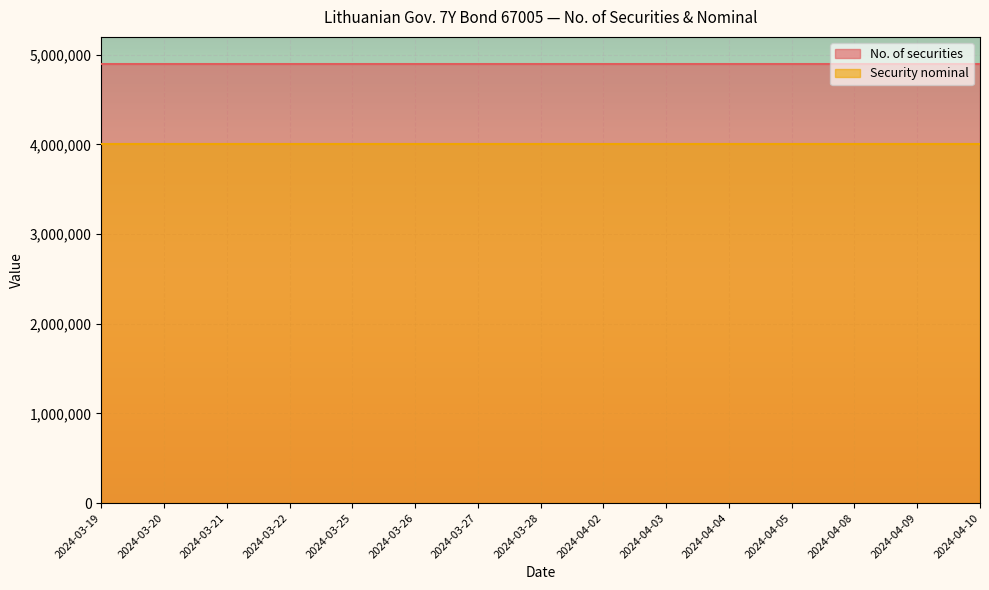

Reading right to left, transcribe all the data shown in this chart.

No. of securities: 2024-04-10=4900000	2024-04-09=4900000	2024-04-08=4900000	2024-04-05=4900000	2024-04-04=4900000	2024-04-03=4900000	2024-04-02=4900000	2024-03-28=4900000	2024-03-27=4900000	2024-03-26=4900000	2024-03-25=4900000	2024-03-22=4900000	2024-03-21=4900000	2024-03-20=4900000	2024-03-19=4900000
Security nominal: 2024-04-10=4000000	2024-04-09=4000000	2024-04-08=4000000	2024-04-05=4000000	2024-04-04=4000000	2024-04-03=4000000	2024-04-02=4000000	2024-03-28=4000000	2024-03-27=4000000	2024-03-26=4000000	2024-03-25=4000000	2024-03-22=4000000	2024-03-21=4000000	2024-03-20=4000000	2024-03-19=4000000